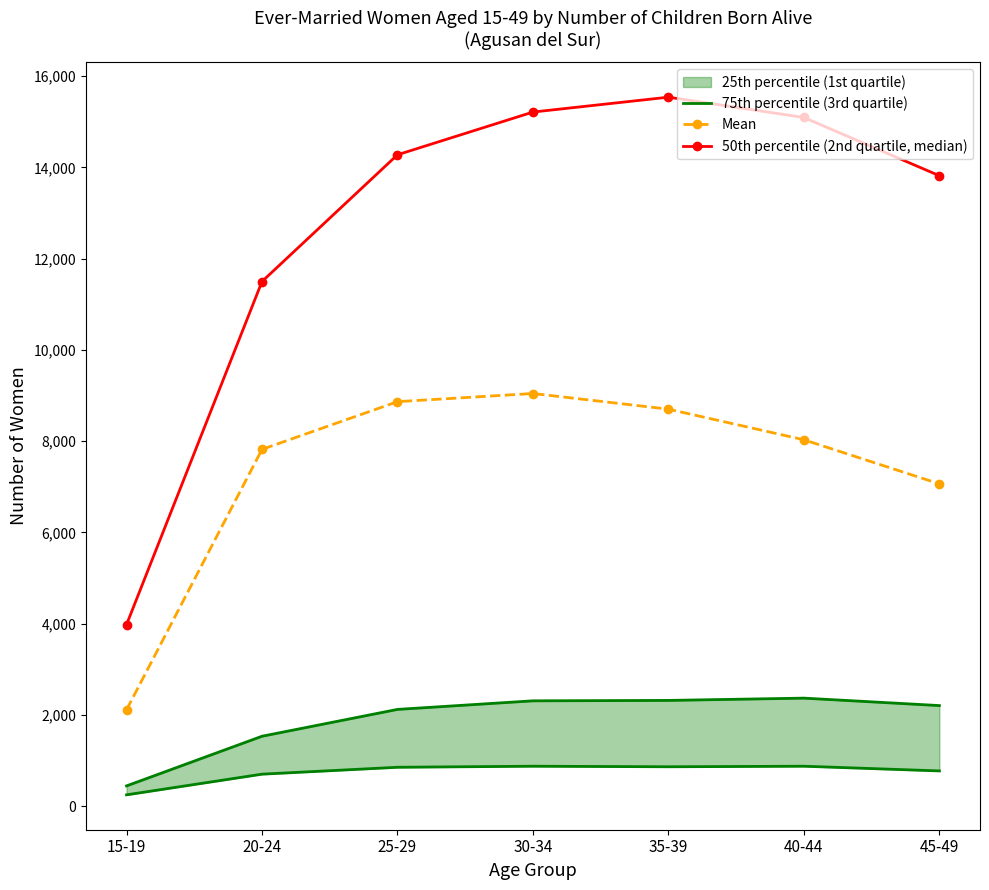

Is the value of 50th percentile (2nd quartile, median) at 45-49 greater than the value of Mean at 35-39?

Yes